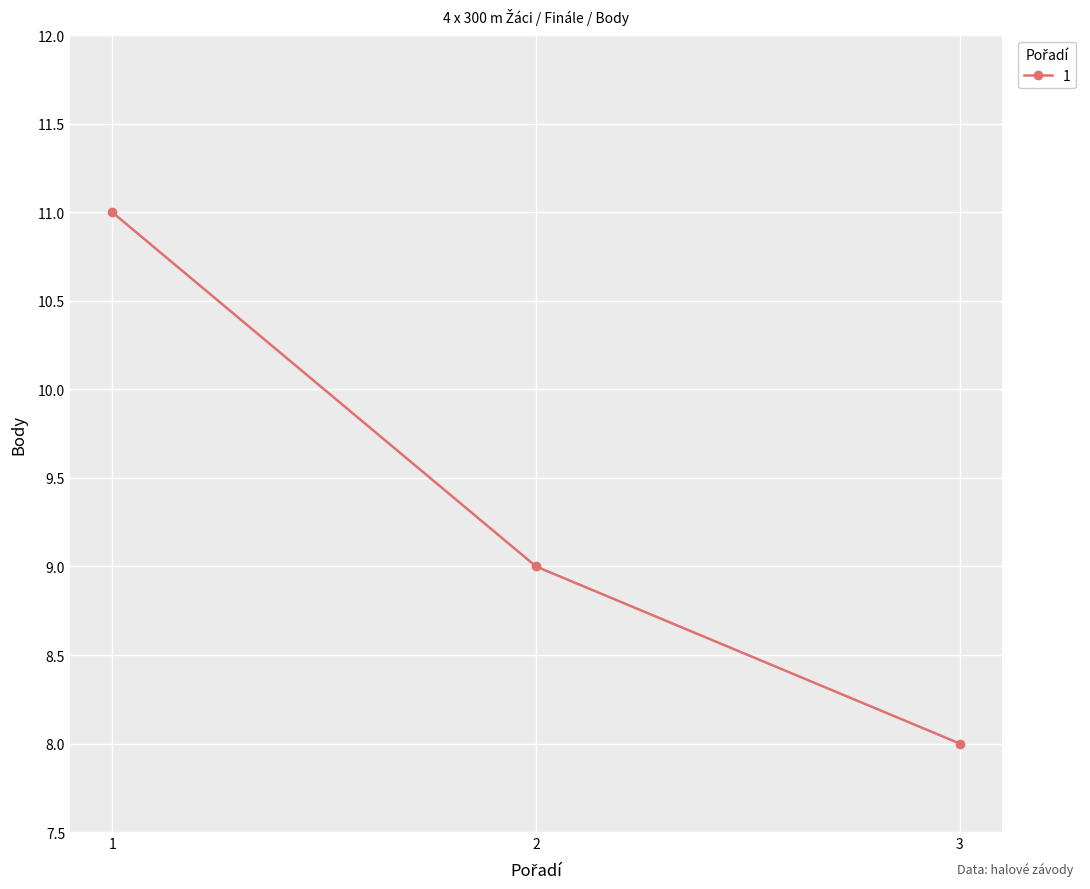

How many values are below 9?

1